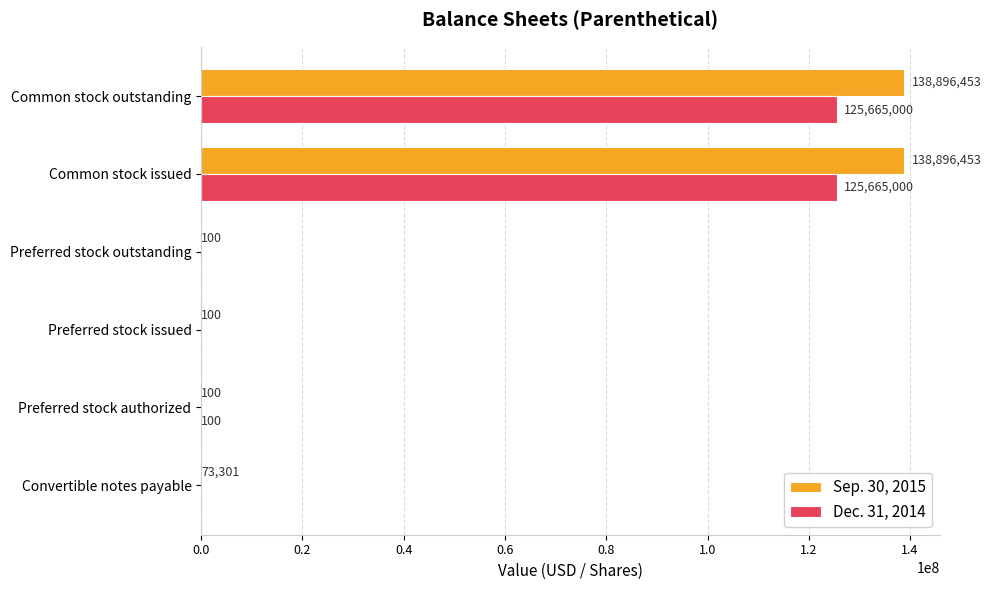

Which series changed the most between Convertible notes payable and Common stock outstanding?

Sep. 30, 2015